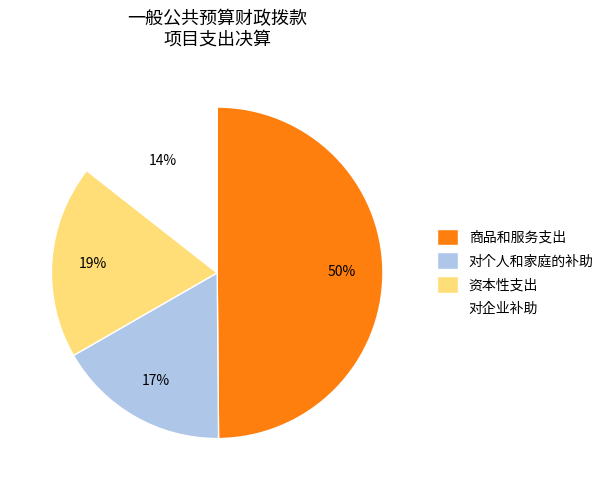

Is it true that 资本性支出 is 26% of the pie?

False